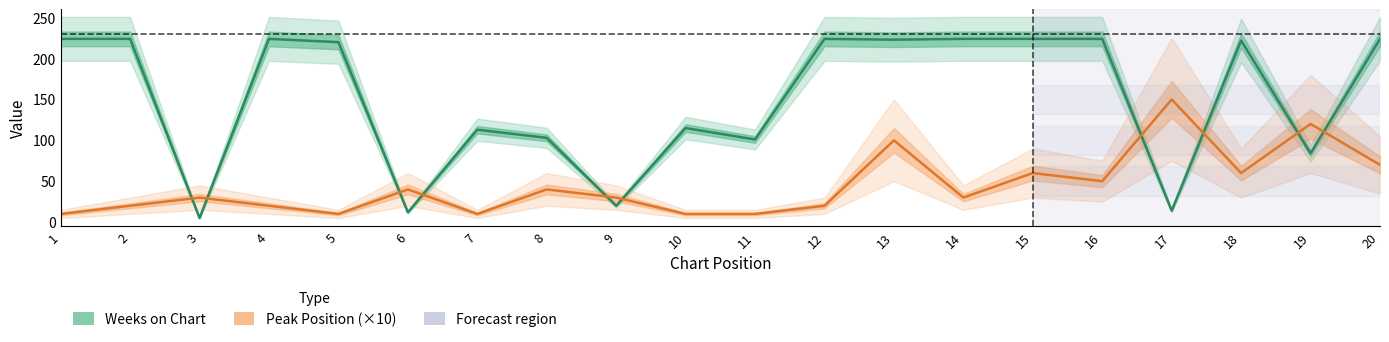

Which category has the highest value in the Peak Position (×10) series?

17